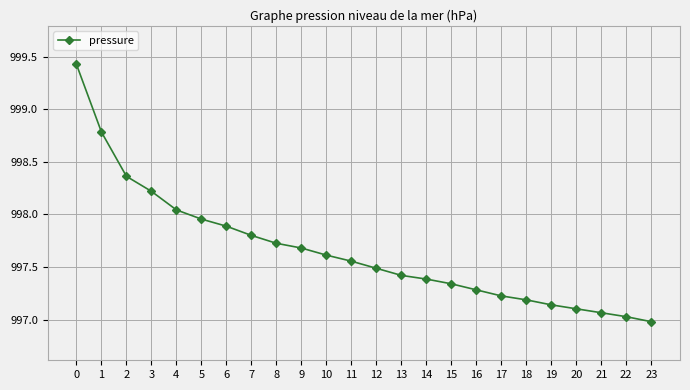

What is the approximate value at 12?

997.5